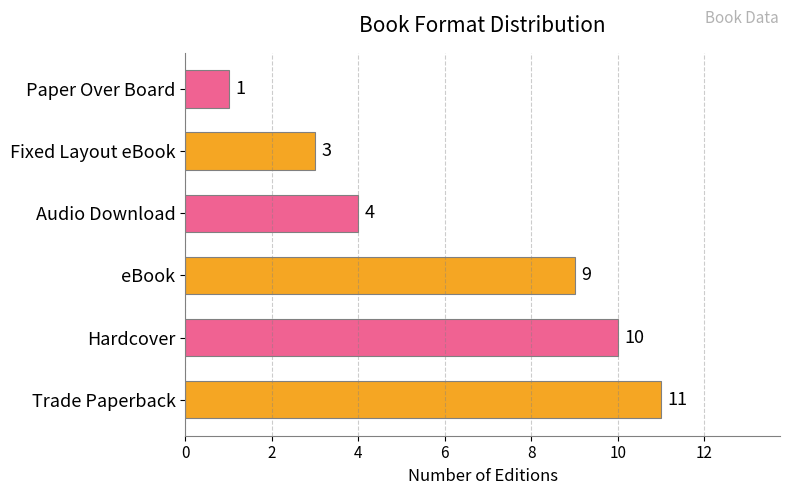

Rank the categories by value from highest to lowest.

Trade Paperback, Hardcover, eBook, Audio Download, Fixed Layout eBook, Paper Over Board